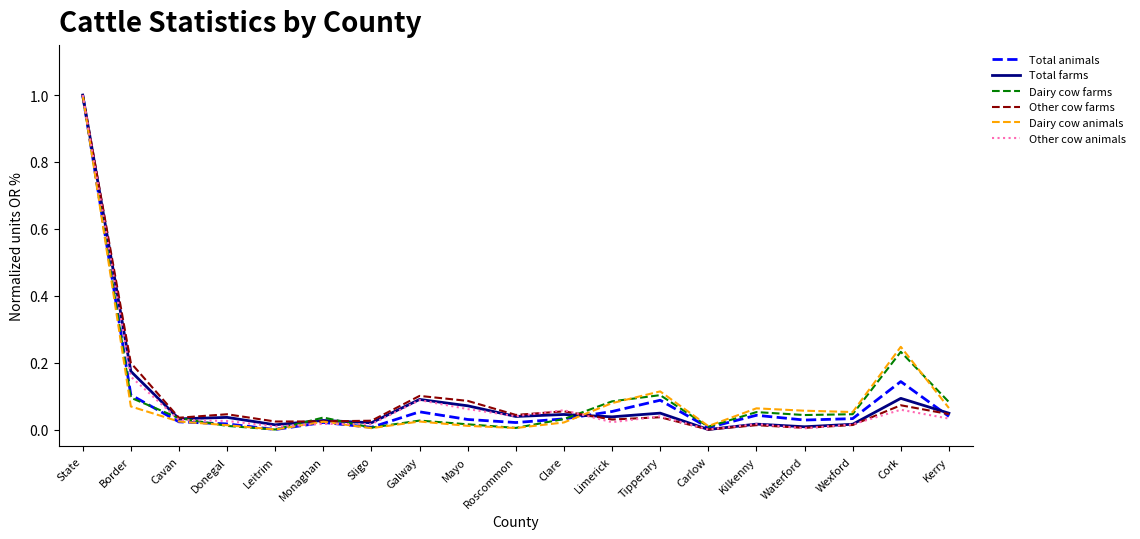

True or false: Other cow animals and Total farms intersect in this chart.

True